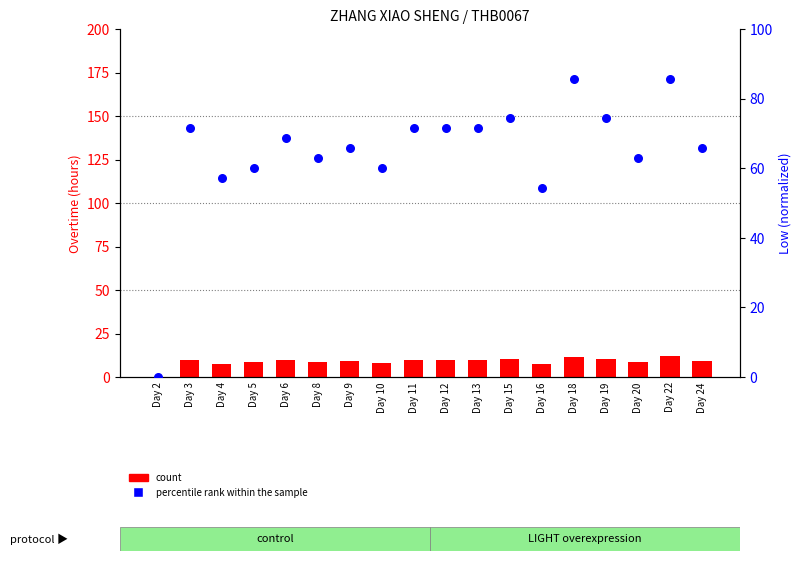

Which series has the largest total across all categories?

percentile rank within the sample